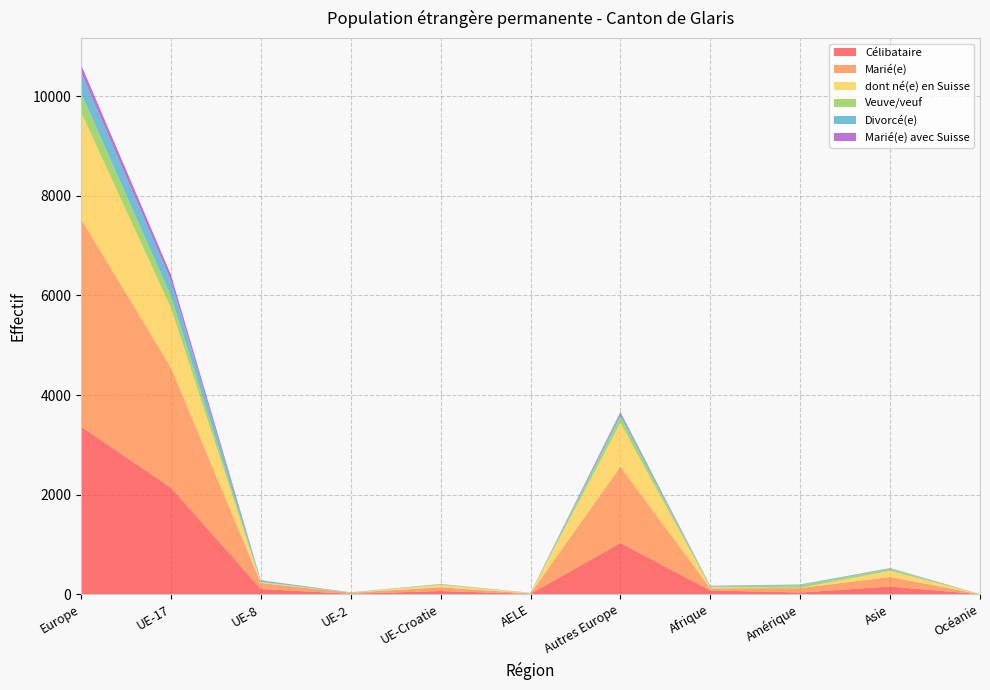

Reading left to right, transcribe all the data shown in this chart.

Célibataire: Europe=3366	UE-17=2140	UE-8=108	UE-2=11	UE-Croatie=67	AELE=10	Autres Europe=1030	Afrique=79	Amérique=37	Asie=158	Océanie=2
Marié(e): Europe=4168	UE-17=2414	UE-8=119	UE-2=22	UE-Croatie=74	AELE=7	Autres Europe=1532	Afrique=41	Amérique=89	Asie=191	Océanie=1
dont né(e) en Suisse: Europe=2143	UE-17=1196	UE-8=14	UE-2=0	UE-Croatie=49	AELE=8	Autres Europe=876	Afrique=20	Amérique=5	Asie=120	Océanie=2
Veuve/veuf: Europe=387	UE-17=233	UE-8=11	UE-2=5	UE-Croatie=8	AELE=3	Autres Europe=127	Afrique=18	Amérique=51	Asie=38	Océanie=1
Divorcé(e): Europe=414	UE-17=307	UE-8=29	UE-2=3	UE-Croatie=7	AELE=3	Autres Europe=65	Afrique=12	Amérique=15	Asie=12	Océanie=0
Marié(e) avec Suisse: Europe=156	UE-17=124	UE-8=1	UE-2=0	UE-Croatie=2	AELE=0	Autres Europe=29	Afrique=2	Amérique=1	Asie=6	Océanie=0